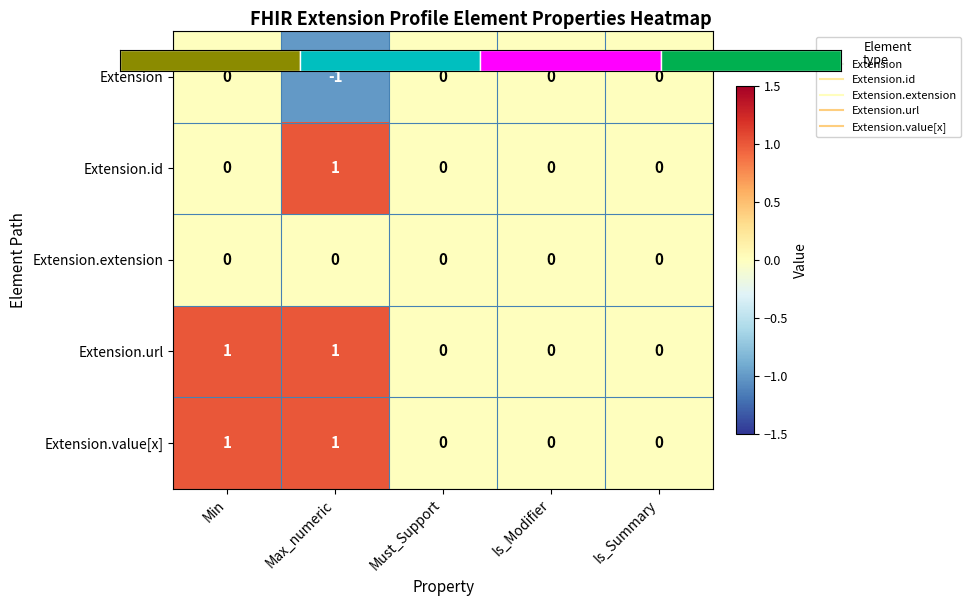

How many Extension values are between 0 and 1?

4